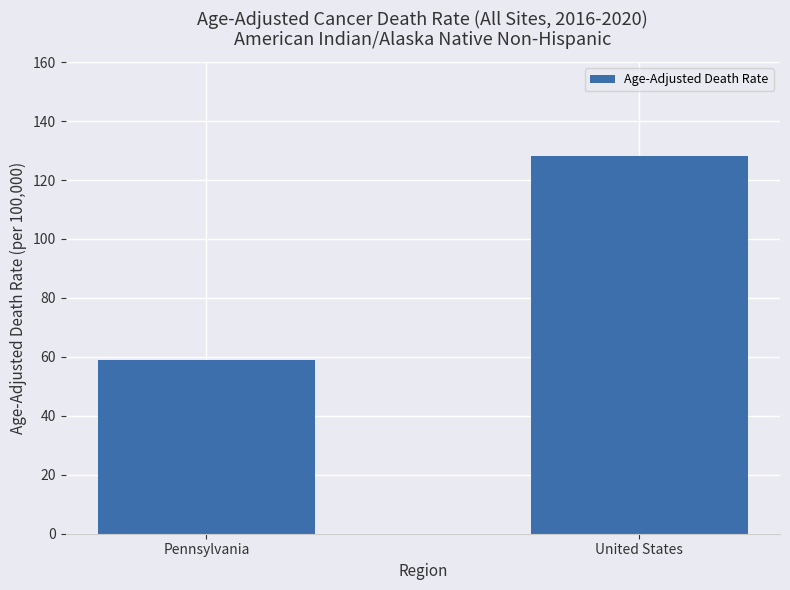

What is the sum of all values?

187.0